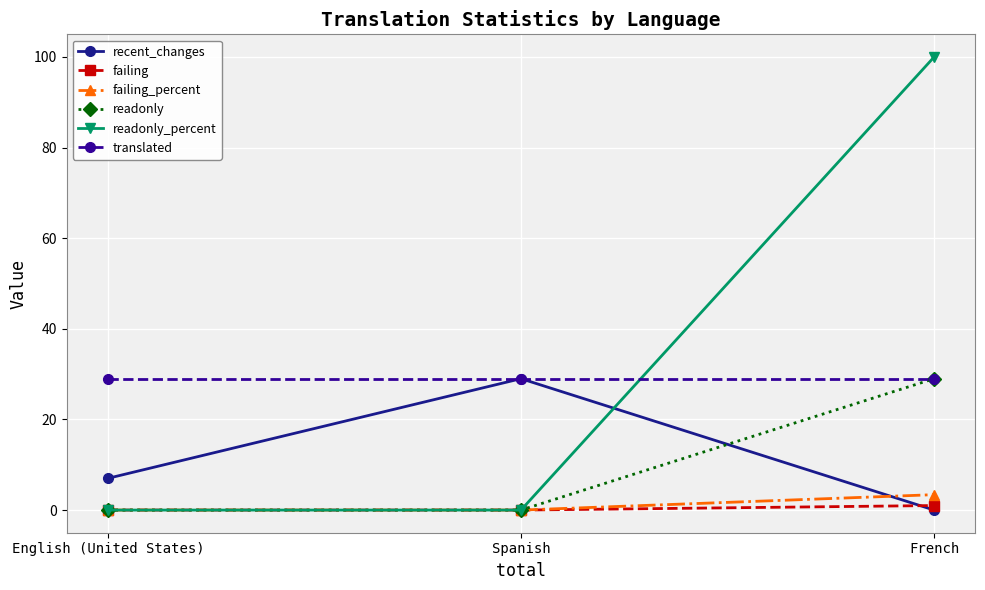

True or false: translated has a value of 19.3 at Spanish.

False